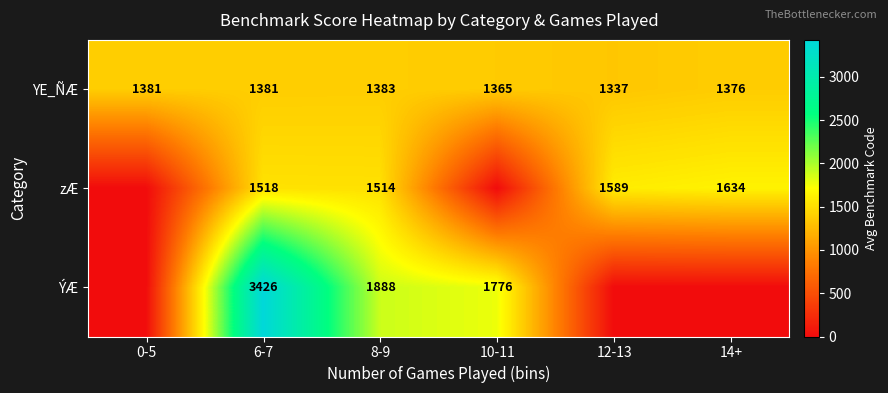

Rank the series at 8-9 from highest to lowest value.

ÝÆ, zÆ, YE_ÑÆ